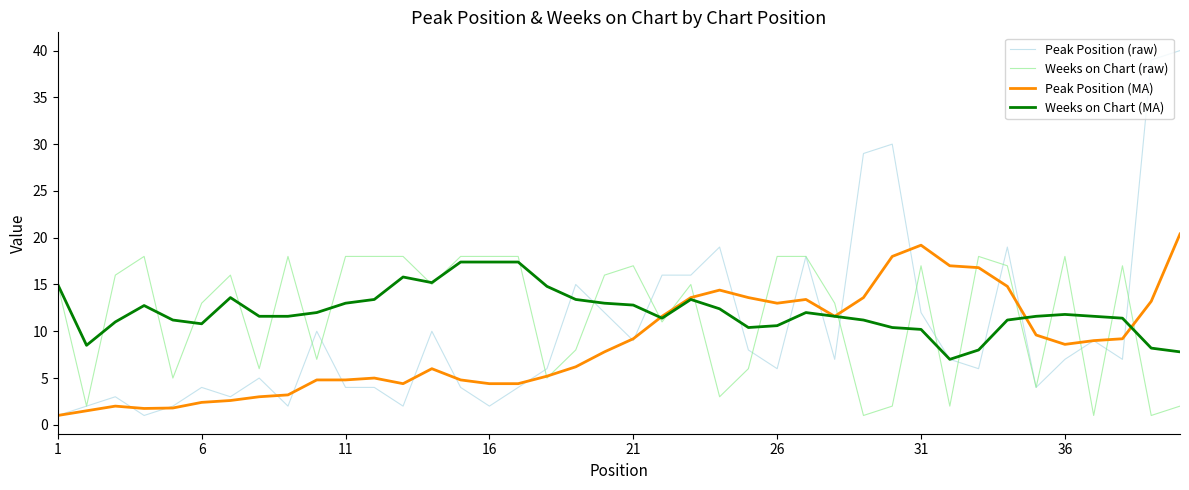

What is the maximum value shown in the chart?

40.0